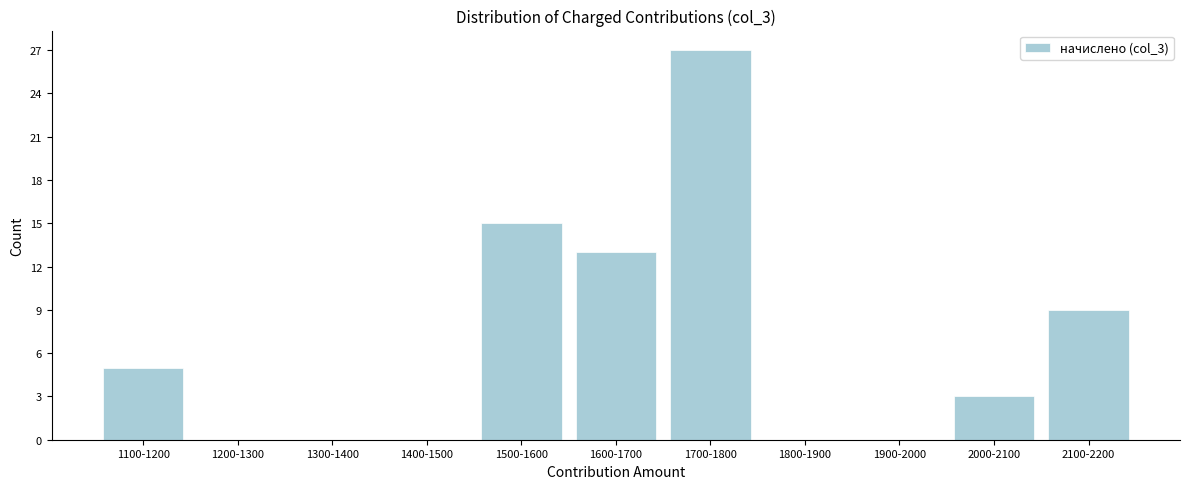

Reading left to right, transcribe all the data shown in this chart.

1100-1200=5	1200-1300=0	1300-1400=0	1400-1500=0	1500-1600=15	1600-1700=13	1700-1800=27	1800-1900=0	1900-2000=0	2000-2100=3	2100-2200=9